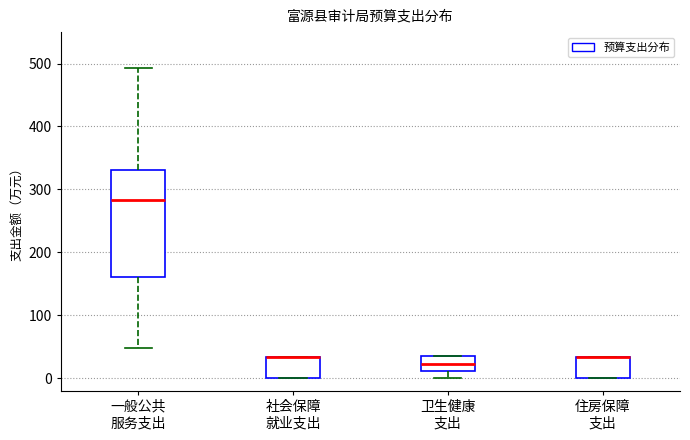

Comparing the boxes themselves (not the whiskers), which one is the tallest?

一般公共 服务支出